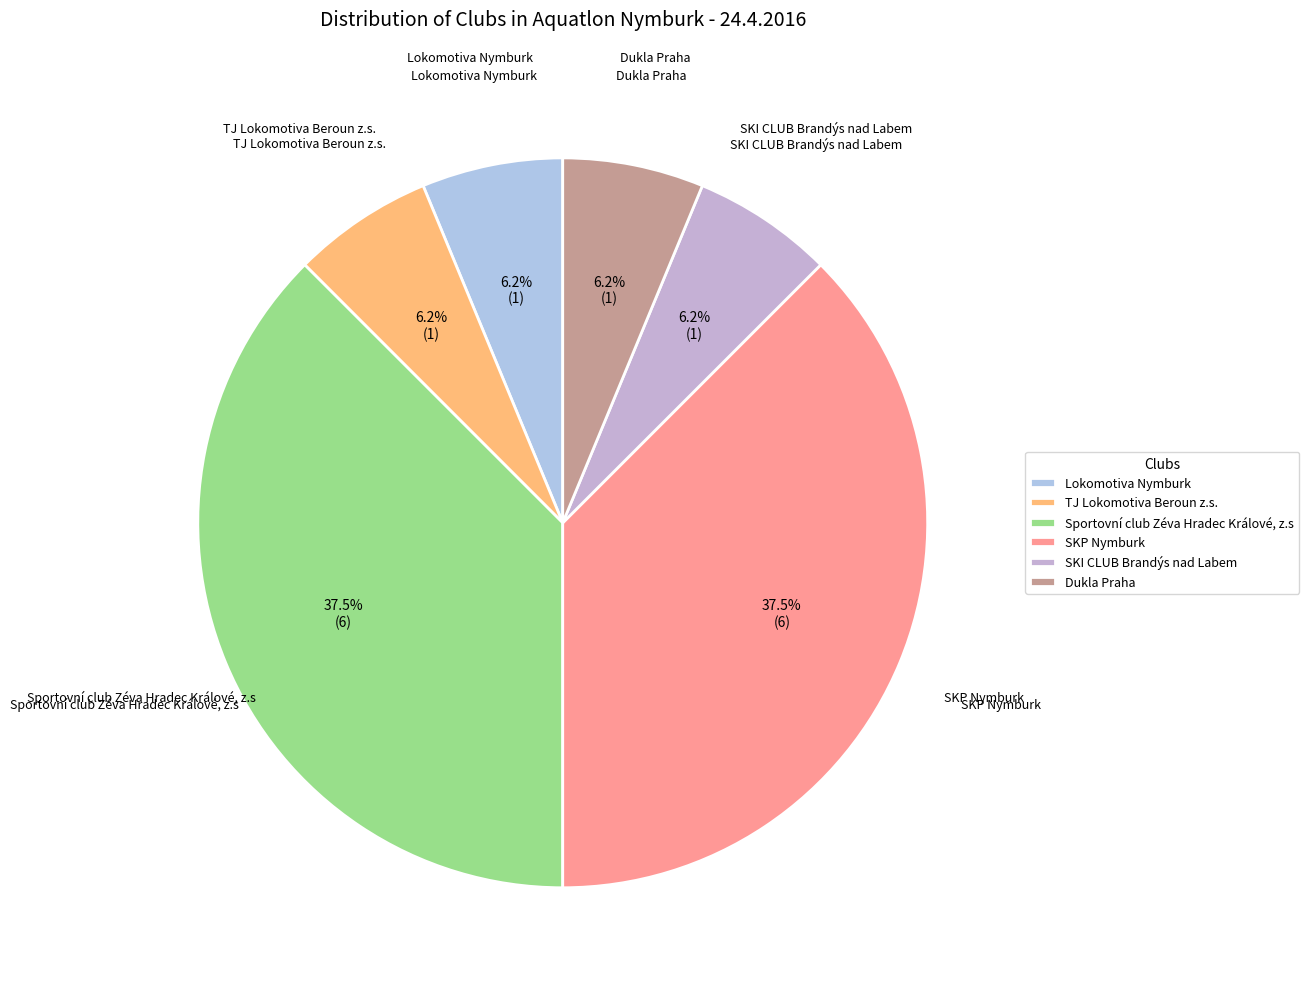

Does any single category account for the majority?

No